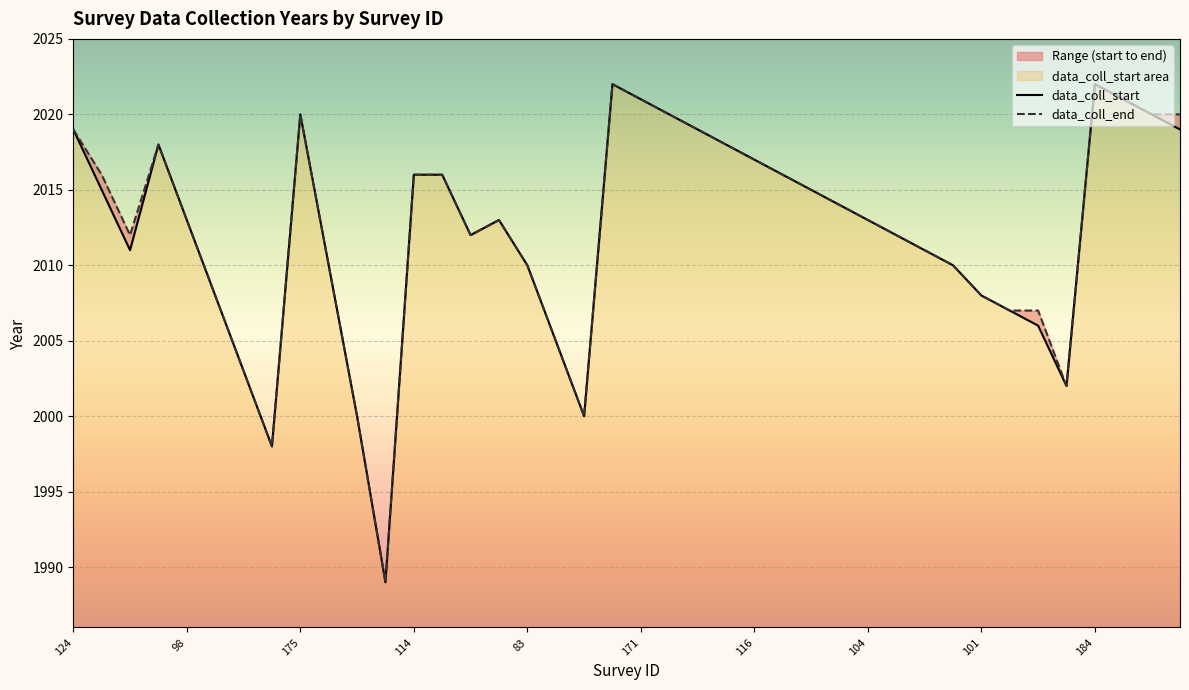

How many lines are shown in the chart?

2